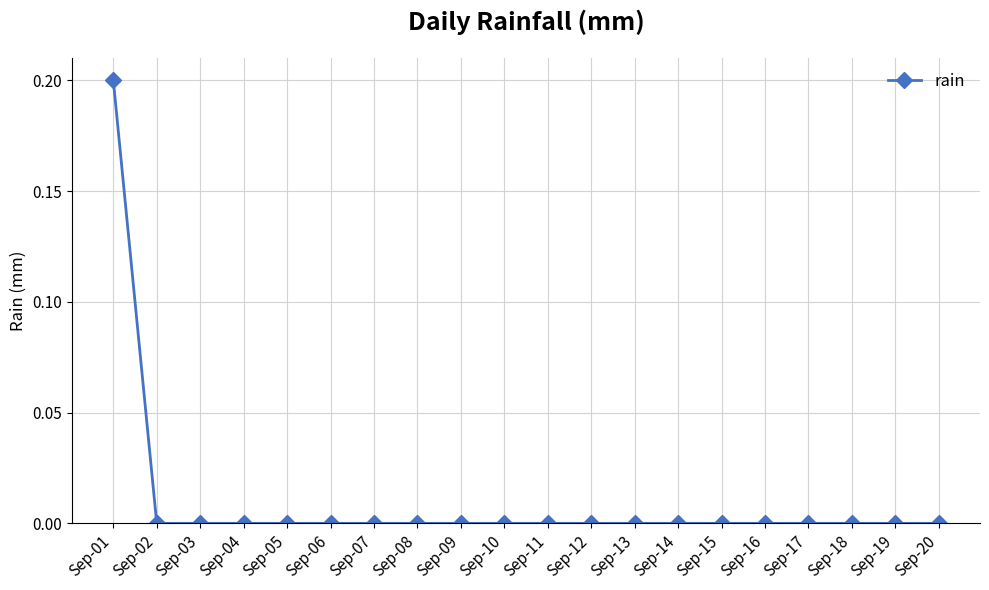

Count the number of data series in this chart.

1